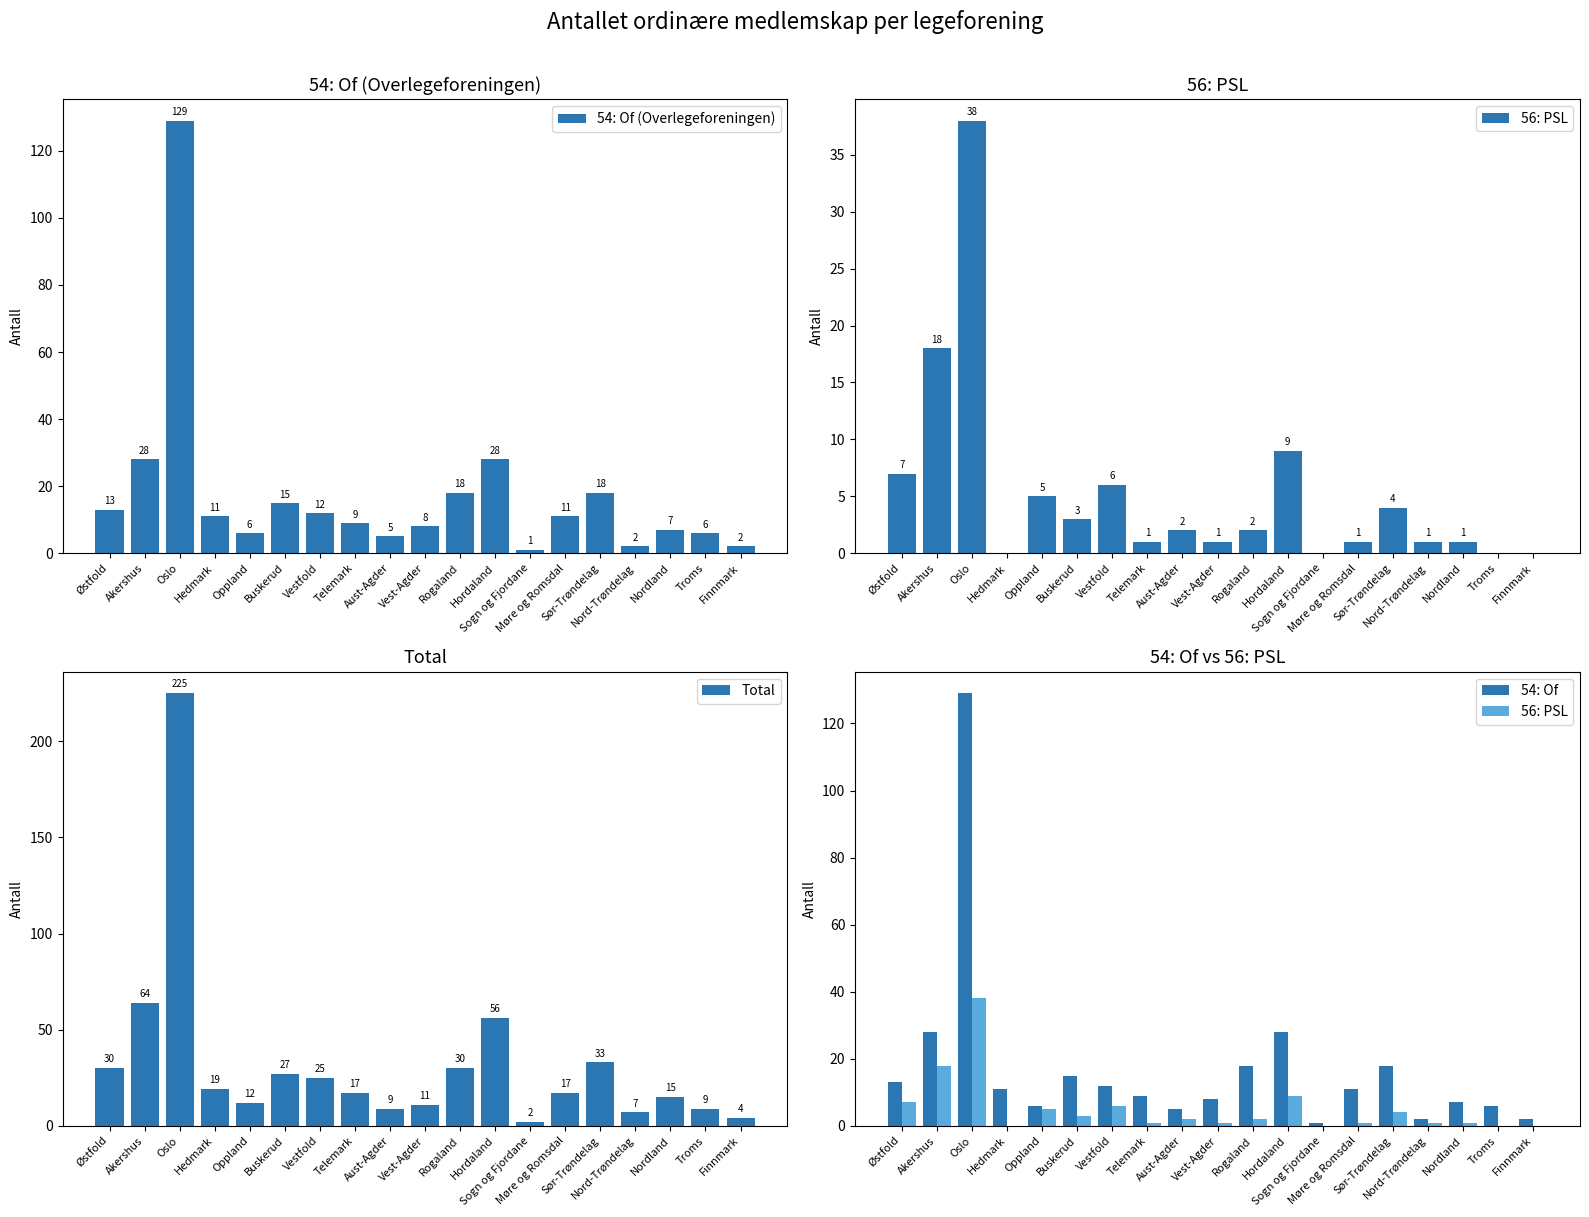

What is the total value across all series at Oslo?

521